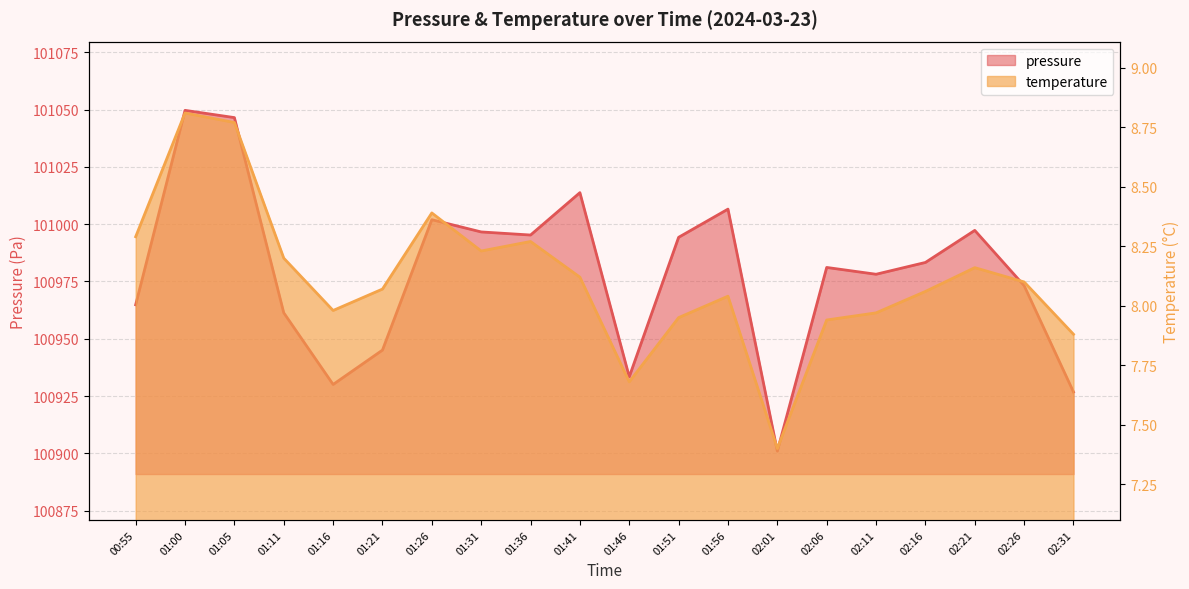

What is the label of the 2nd point from the right?

02:26